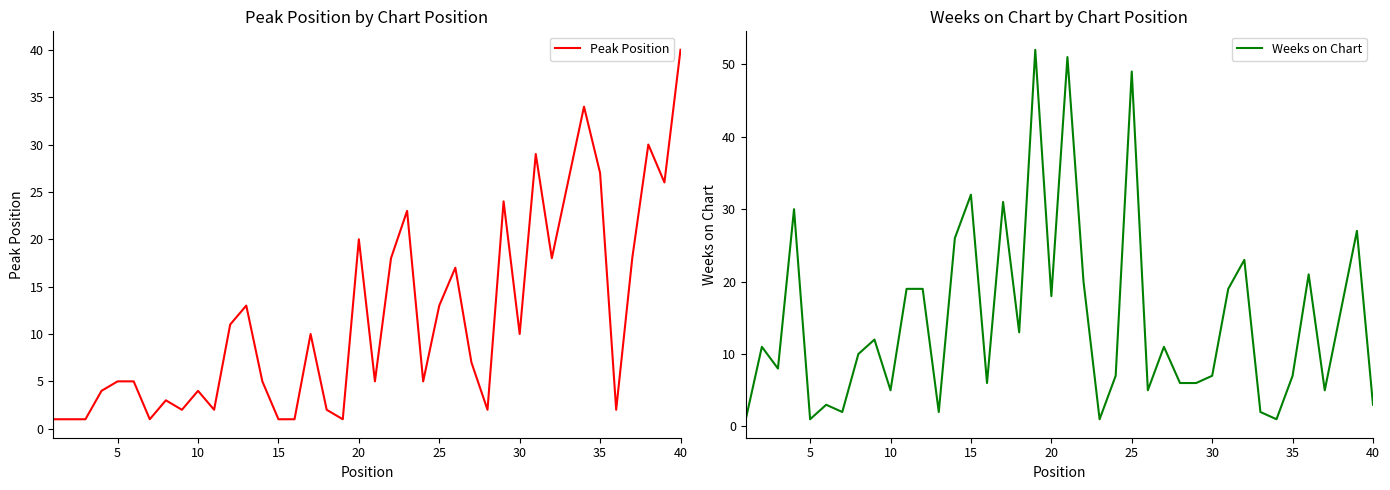

What is the maximum value for Peak Position?

40